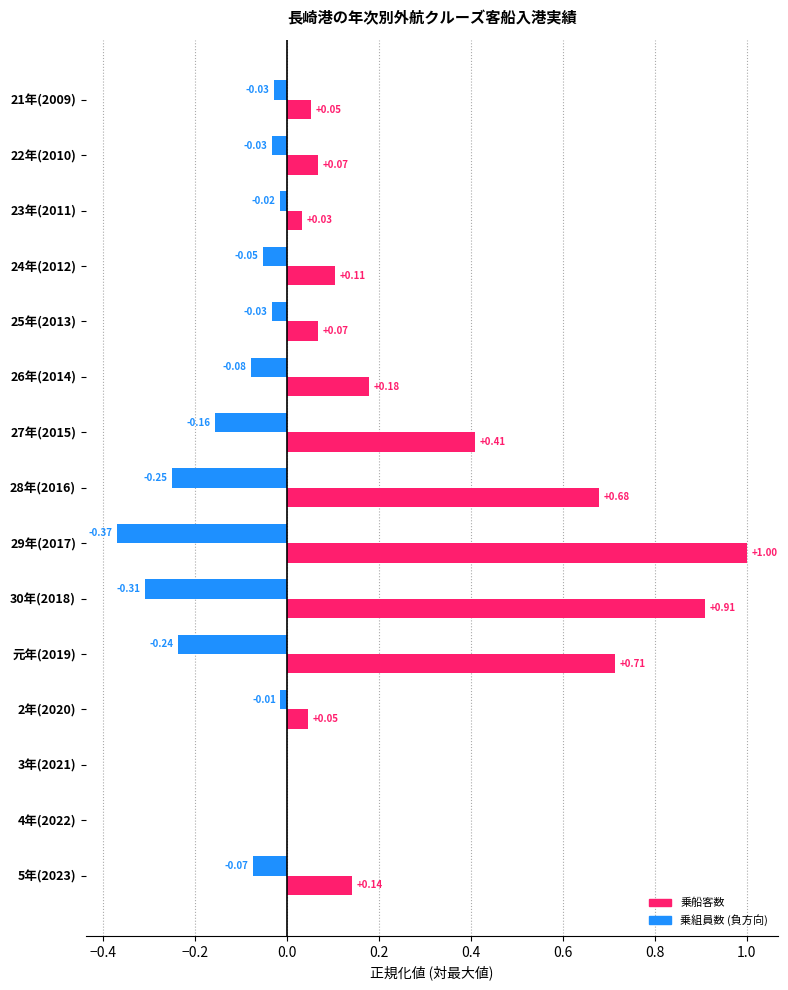

At which category is the sum across all series the highest?

29年(2017)